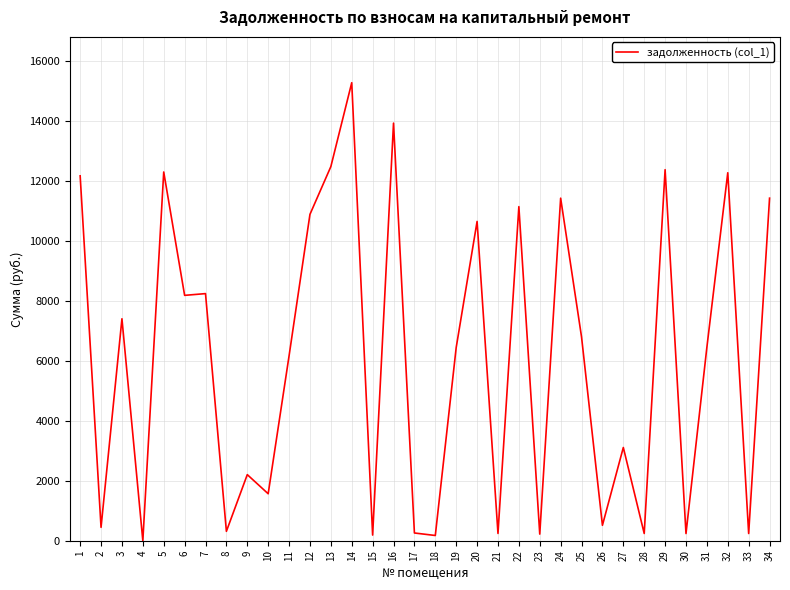

How many series are shown in this chart?

1